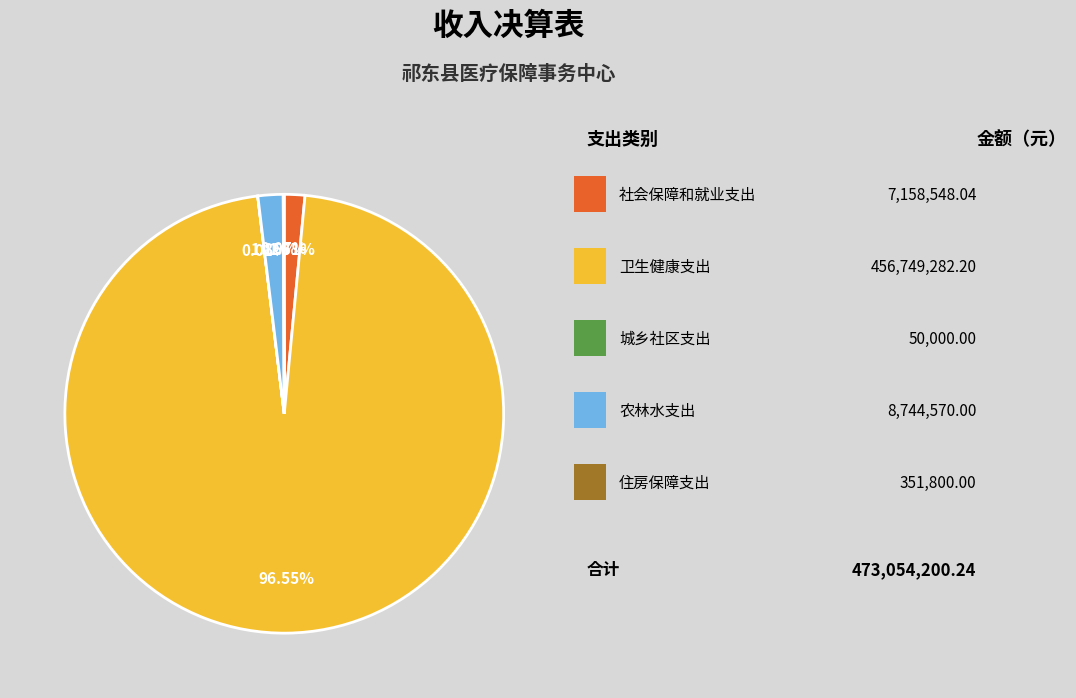

Is there any slice that represents more than half of the pie?

Yes